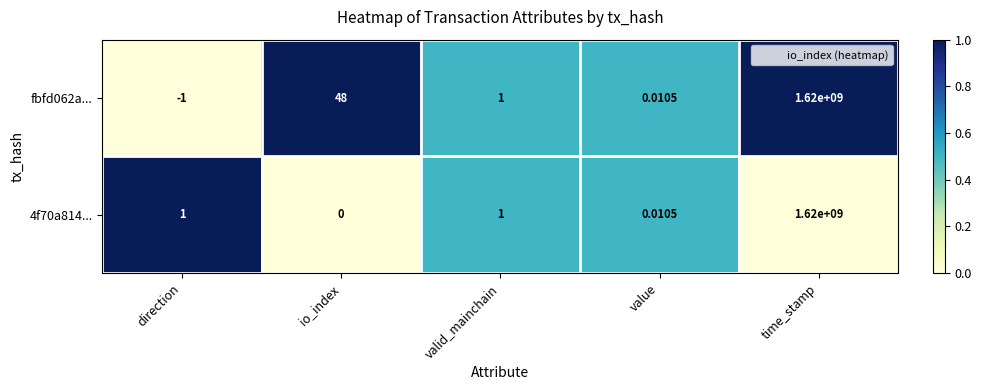

List the labels in order of fbfd062a... value, largest first.

time_stamp, io_index, valid_mainchain, value, direction